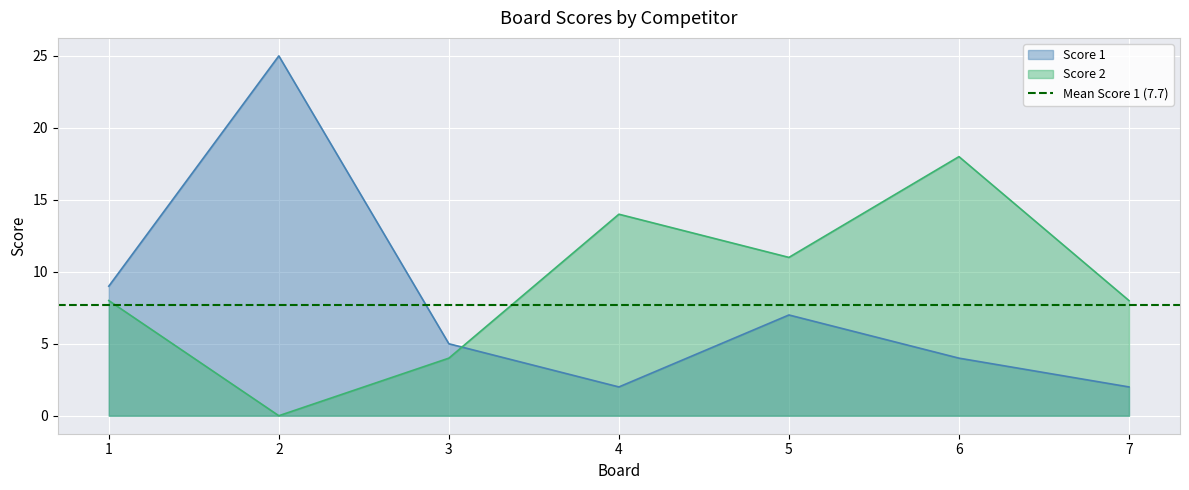

At which category does the chart reach its minimum across all series?

2